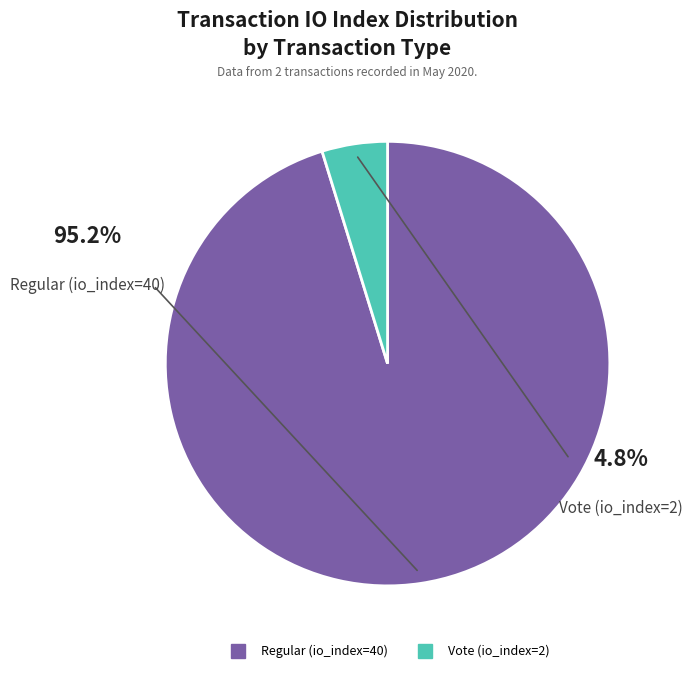

True or false: Vote (io_index=2) accounts for 1% of the total.

False